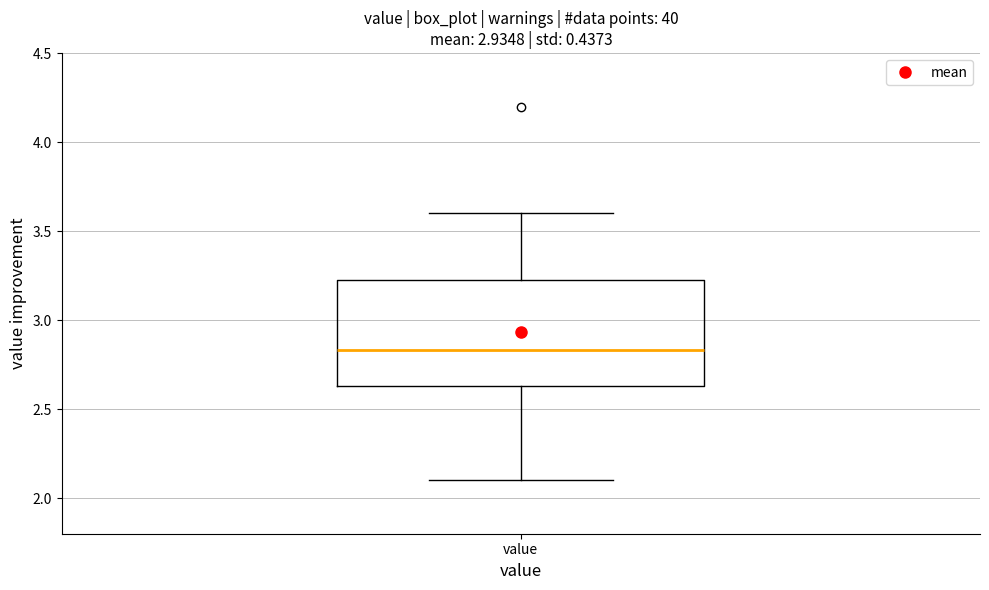

Read this box plot against the y-axis: the position of the median line, the range covered by the box, and the ends of both whiskers. The values are not printed on the chart, so give them approximately, as read against the axis.

median 2.85, box 2.65 to 3.25, whiskers 2.10 to 3.60